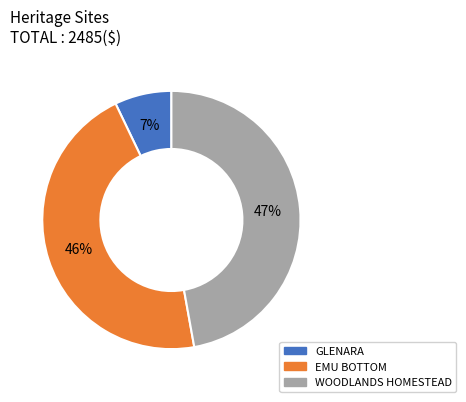

How many slices are in this pie chart?

3